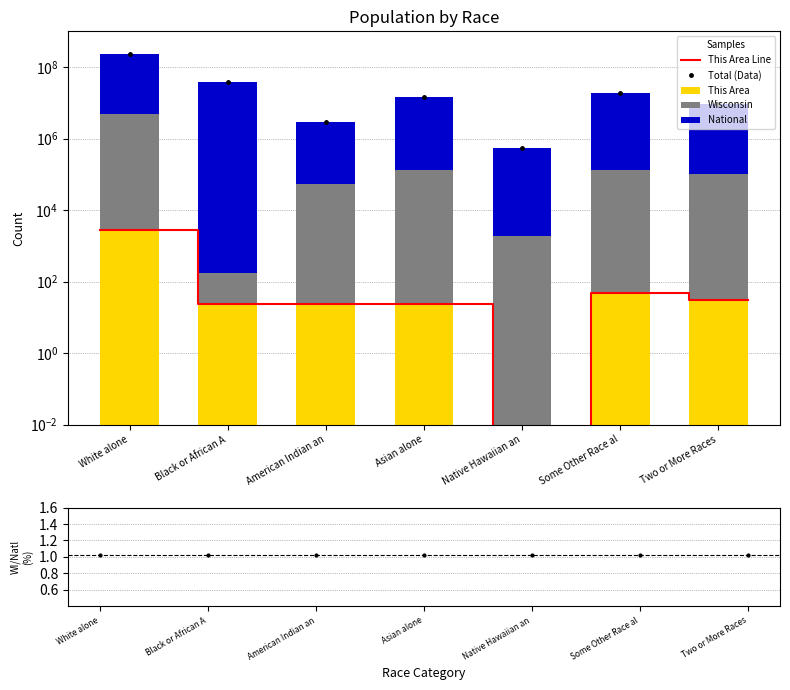

Reading left to right, extract all data points from this chart.

This Area: 2712	23	23	24	0	49	30
Wisconsin: 4902067	148	54526	129234	1827	135867	104317
National: 223553265	38929319	2932248	14674252	540013	19107368	9009073